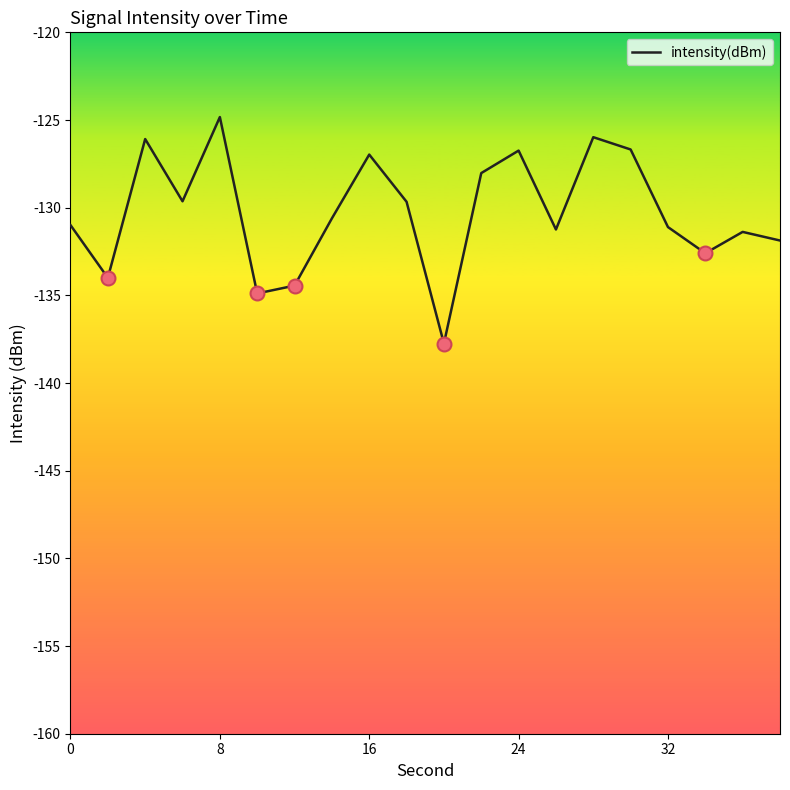

What is the difference between the maximum and minimum values?

12.9